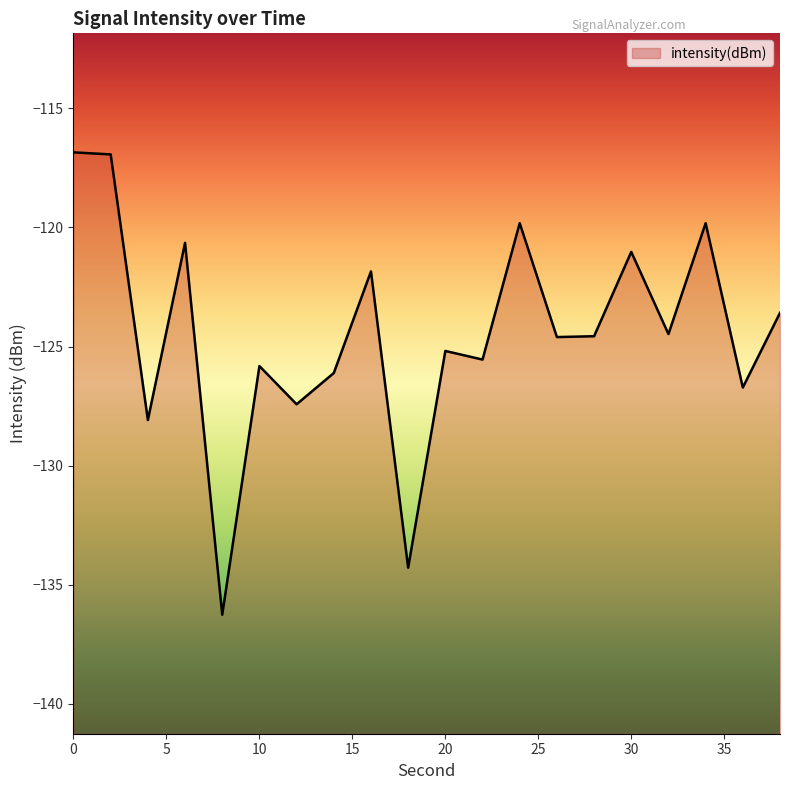

At which category does the chart reach its minimum across all series?

8